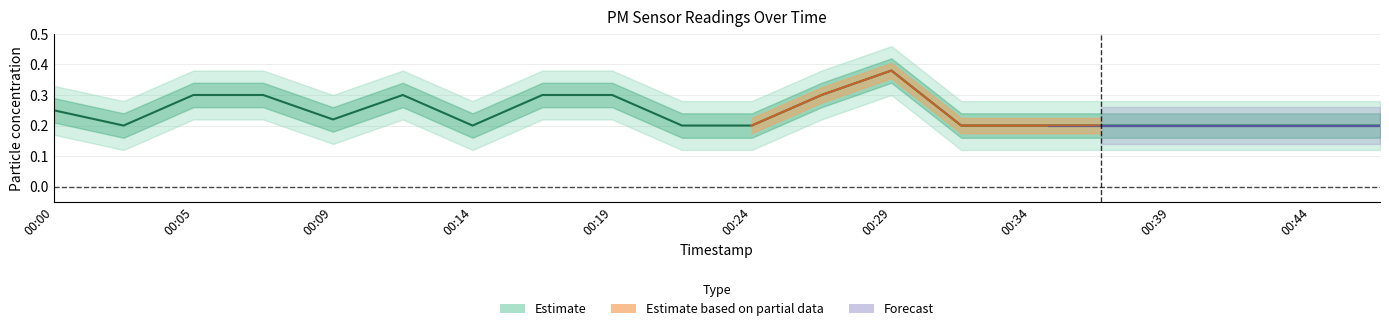

What is the maximum value shown in the chart?

0.4